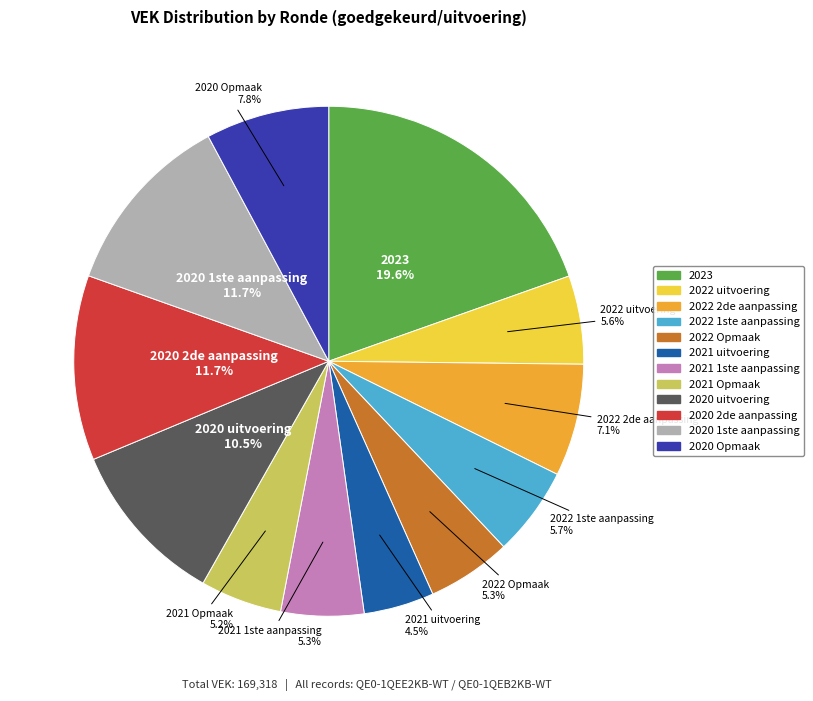

True or false: 2022 2de aanpassing accounts for 7% of the total.

True